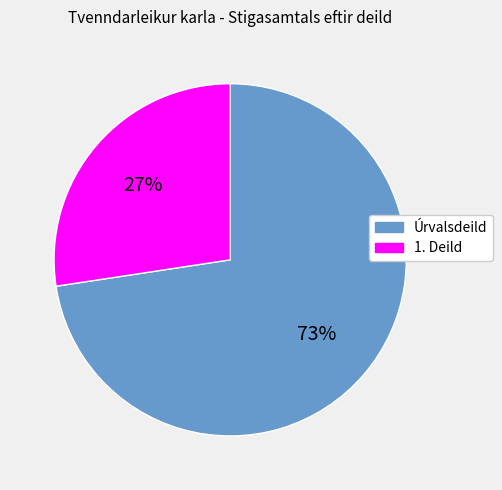

Does any single category account for the majority?

Yes